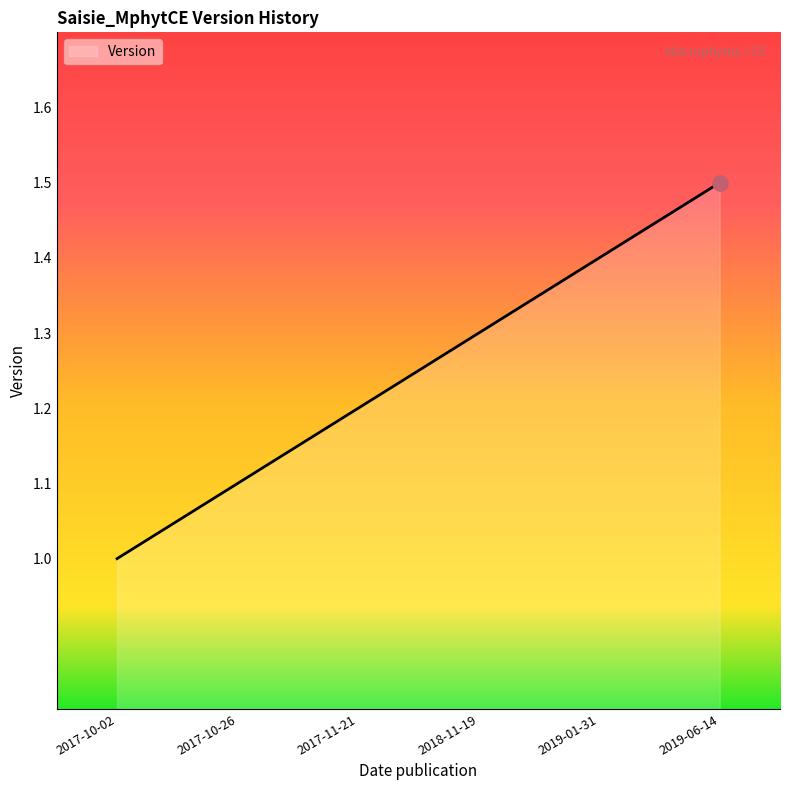

Which has a higher value, 2018-11-19 or 2017-10-26?

2018-11-19